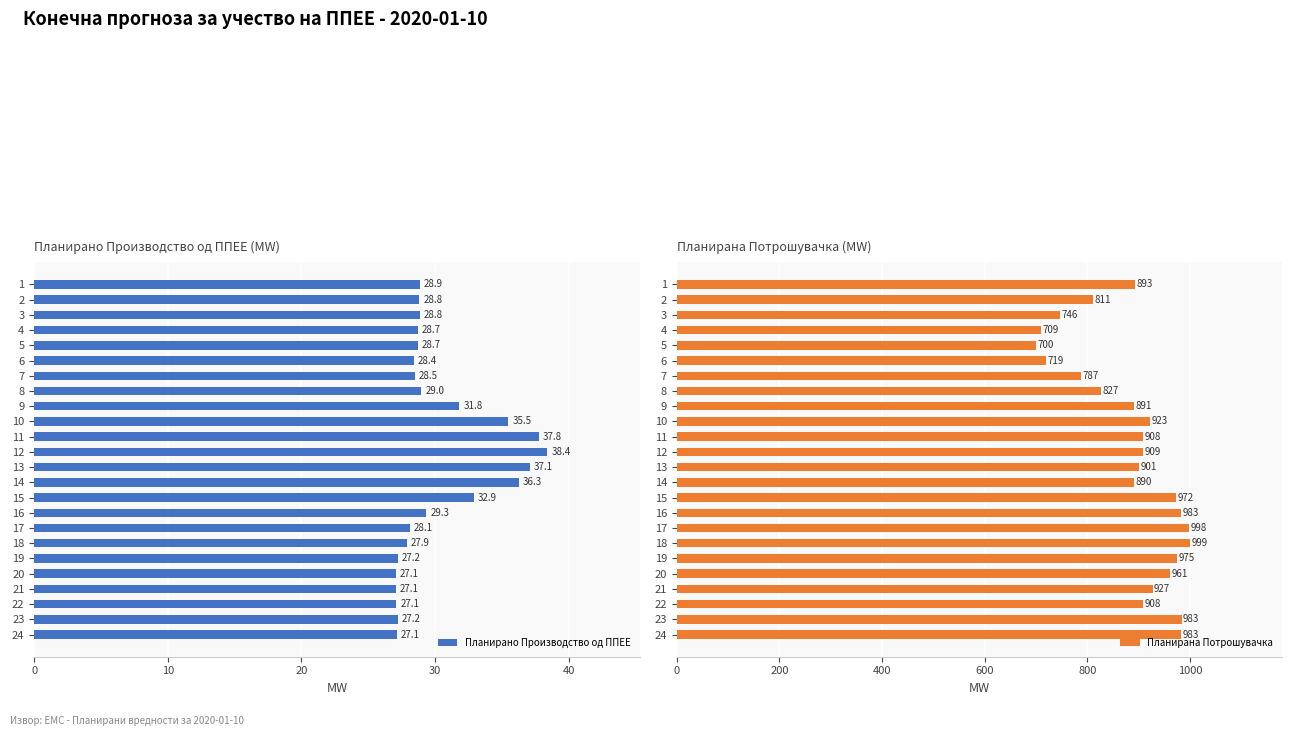

Which category has the highest value in the Планирано Производство од ППЕЕ series?

12